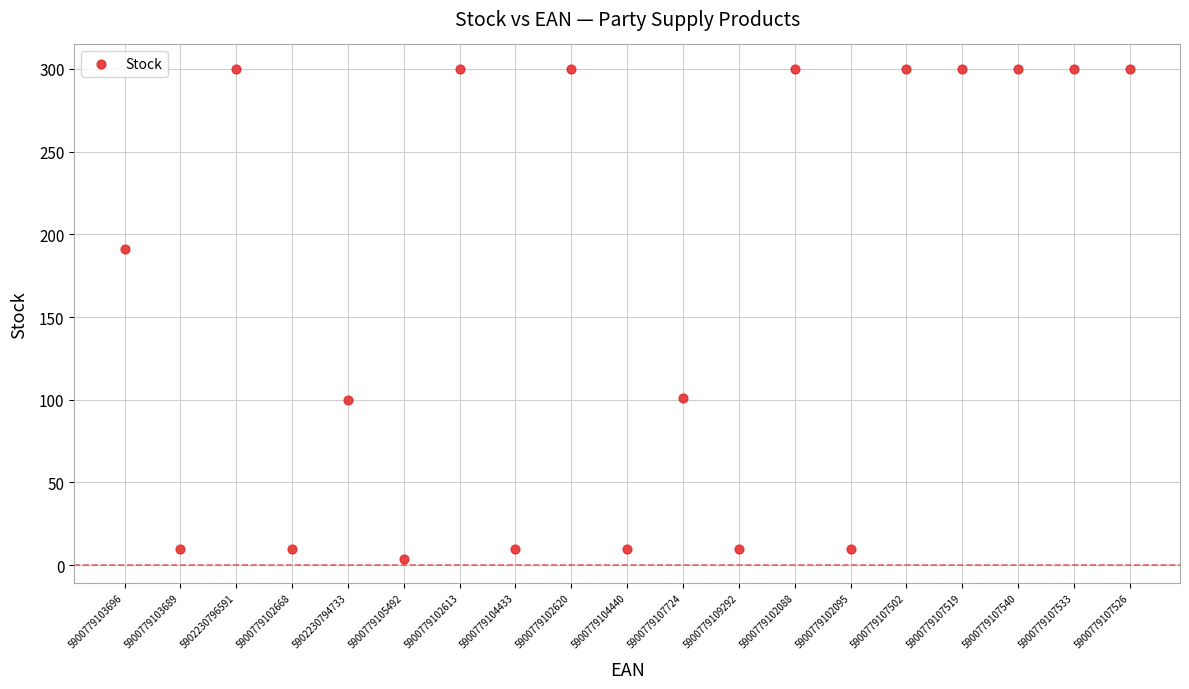

What is the range of Y values (max minus min)?

296